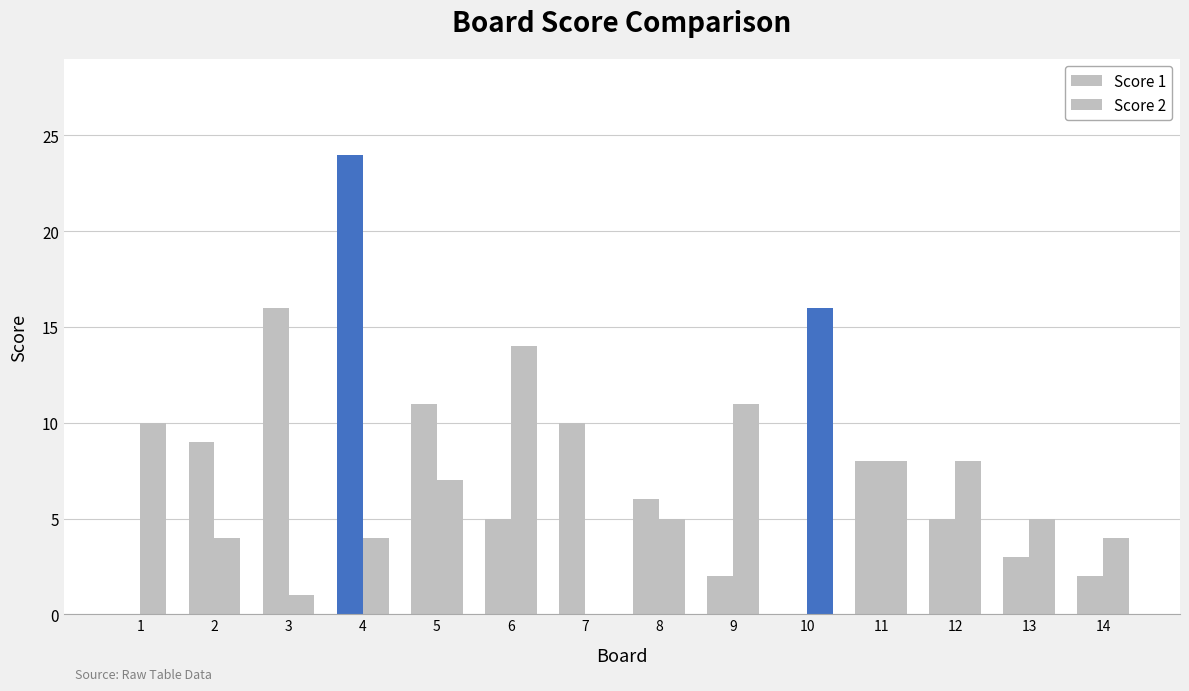

Read the Score 2 value at 4, to the nearest 5.

5